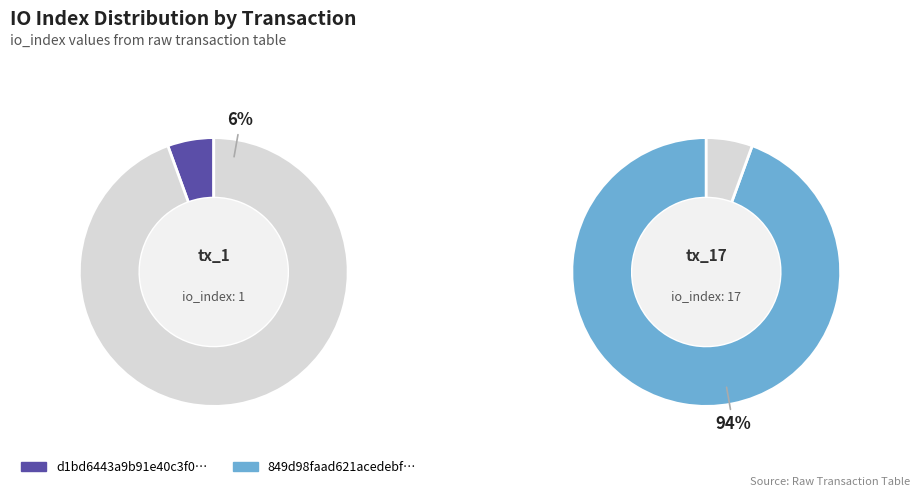

Which category accounts for the majority?

io_index_17